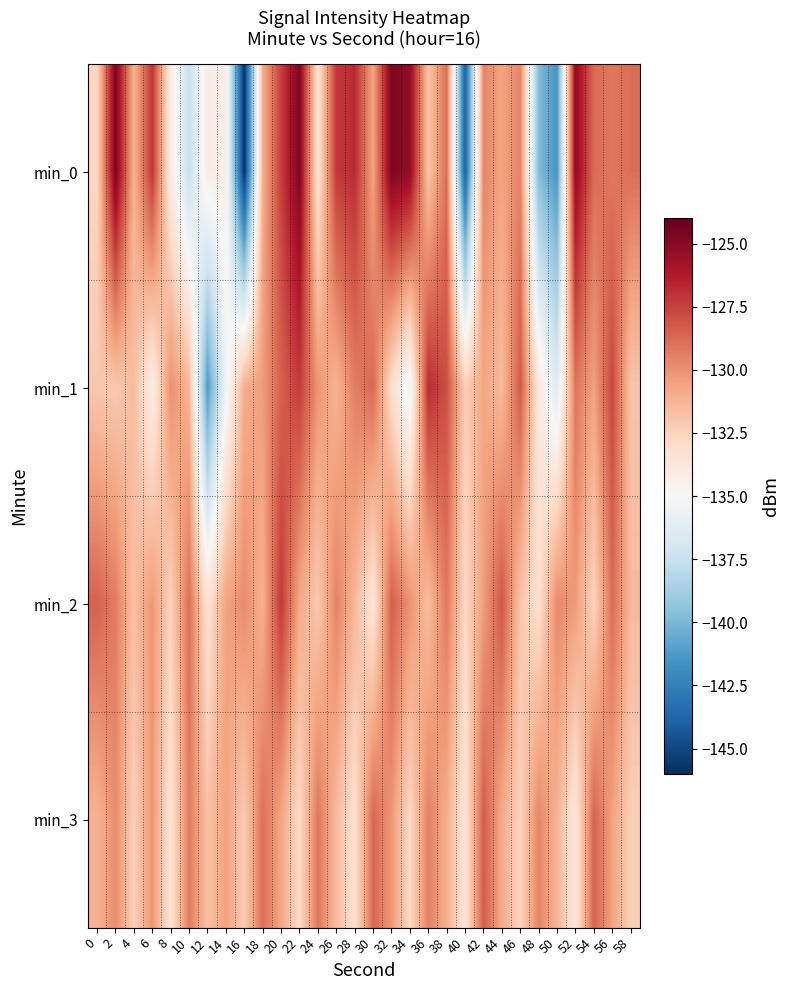

What is the total value across all series at 48?

-536.4